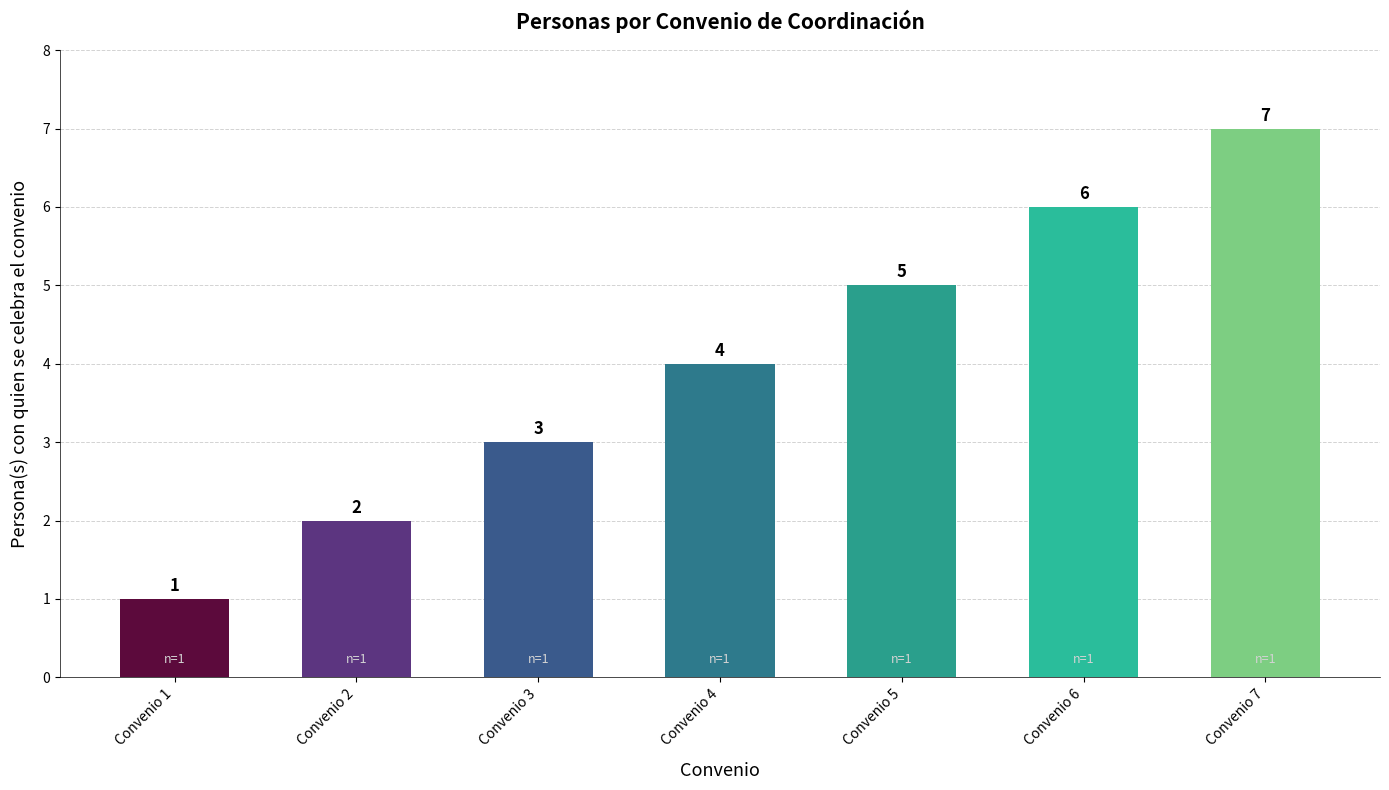

List the labels in order of value, smallest first.

Convenio 1, Convenio 2, Convenio 3, Convenio 4, Convenio 5, Convenio 6, Convenio 7